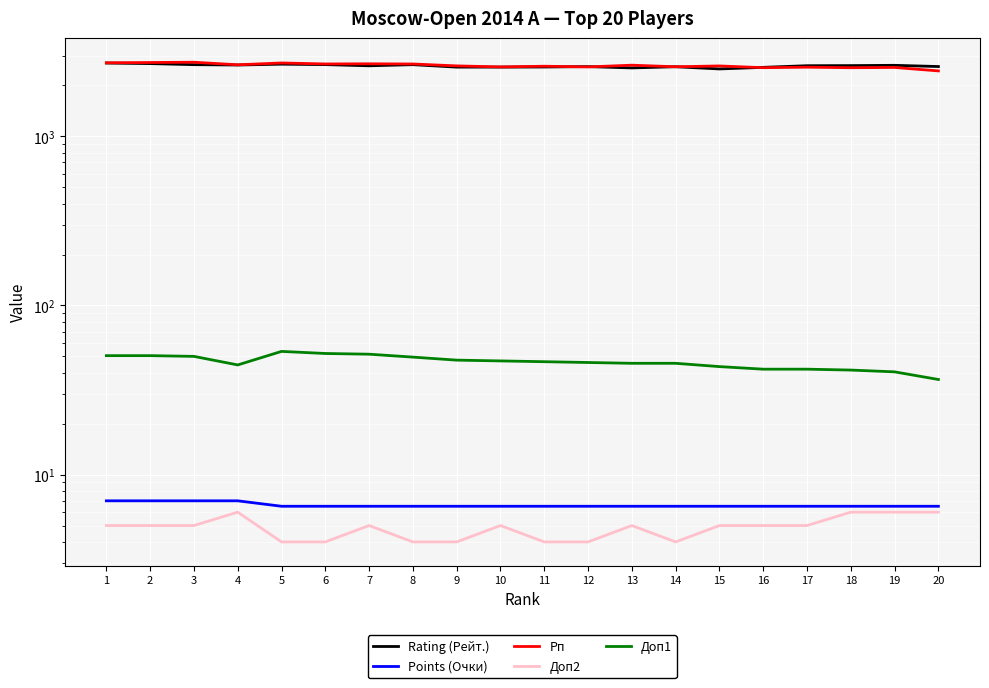

What is the difference between the highest and lowest values at 3?

2735.0